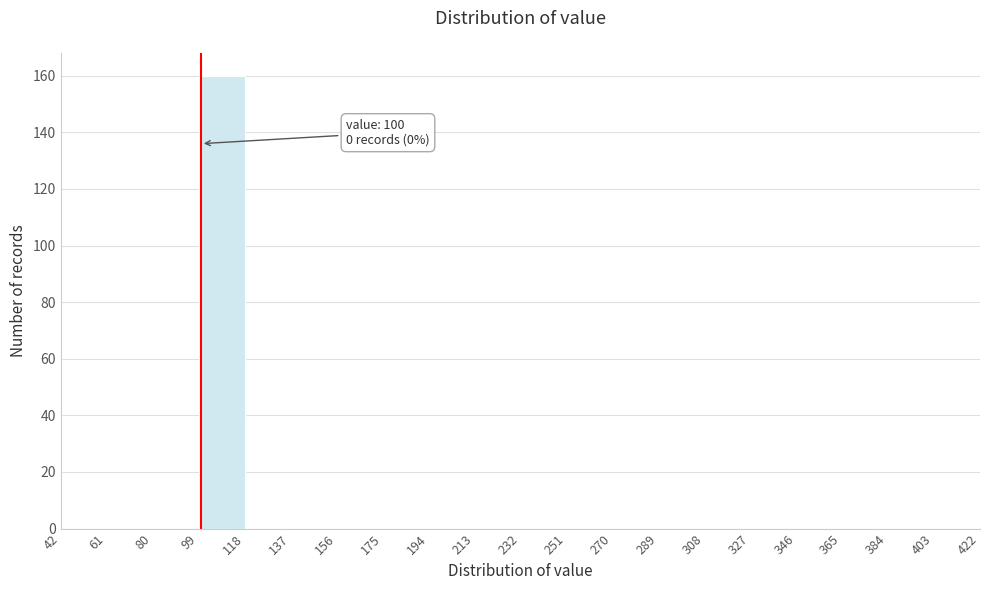

Which range on the x-axis has the tallest bar?

99 to 118